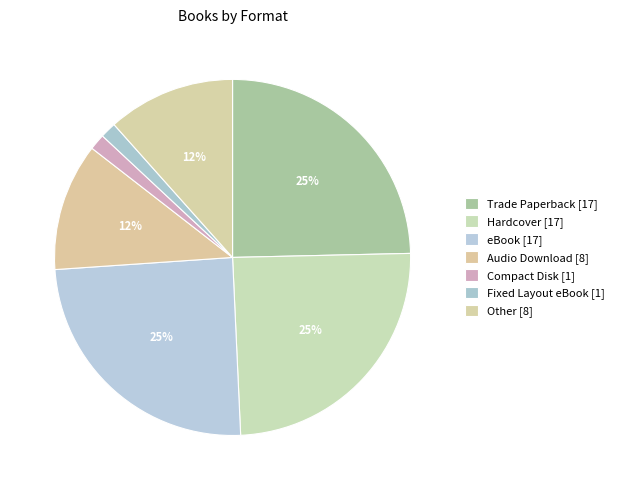

To the nearest percent, what portion does eBook represent?

25%